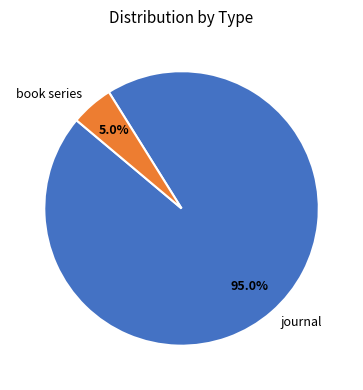

What is the total percentage of journal and book series?

100.0%